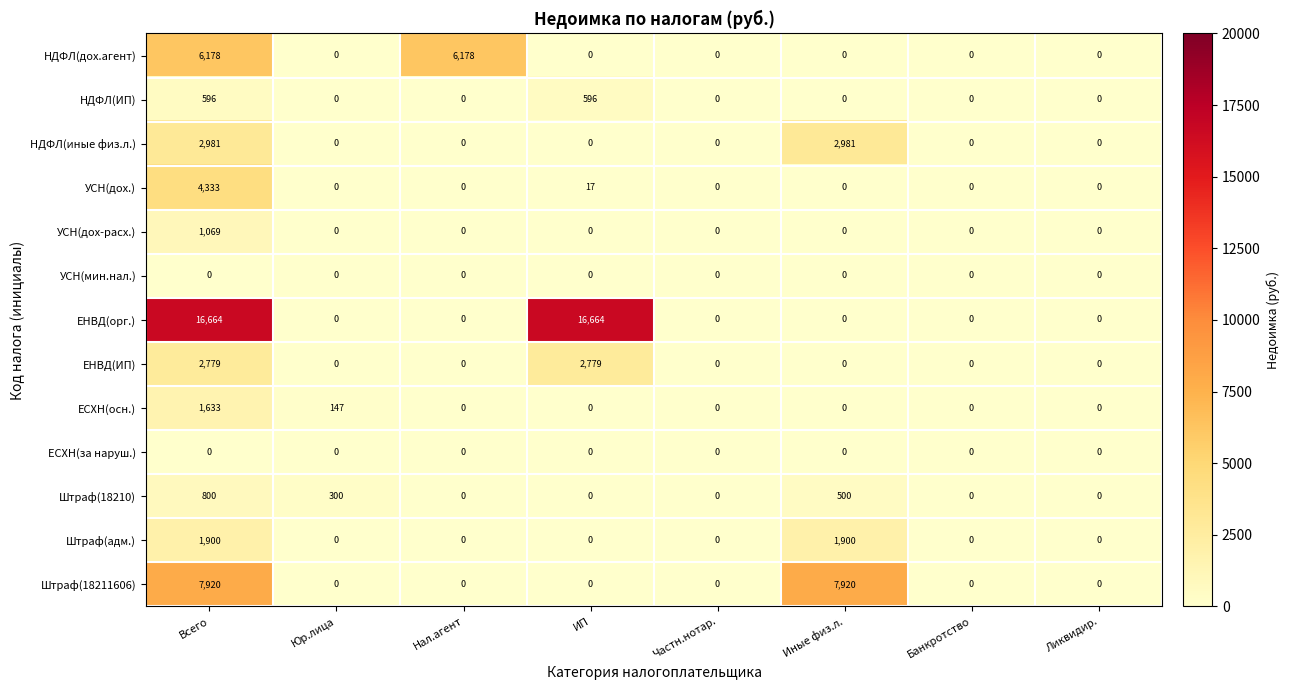

At how many categories does at least one series exceed 390?

4